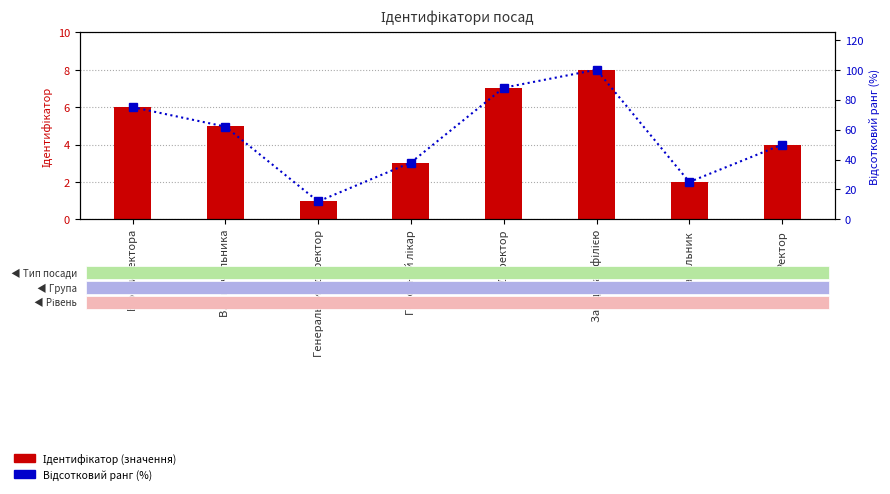

At how many categories does at least one series exceed 10?

8